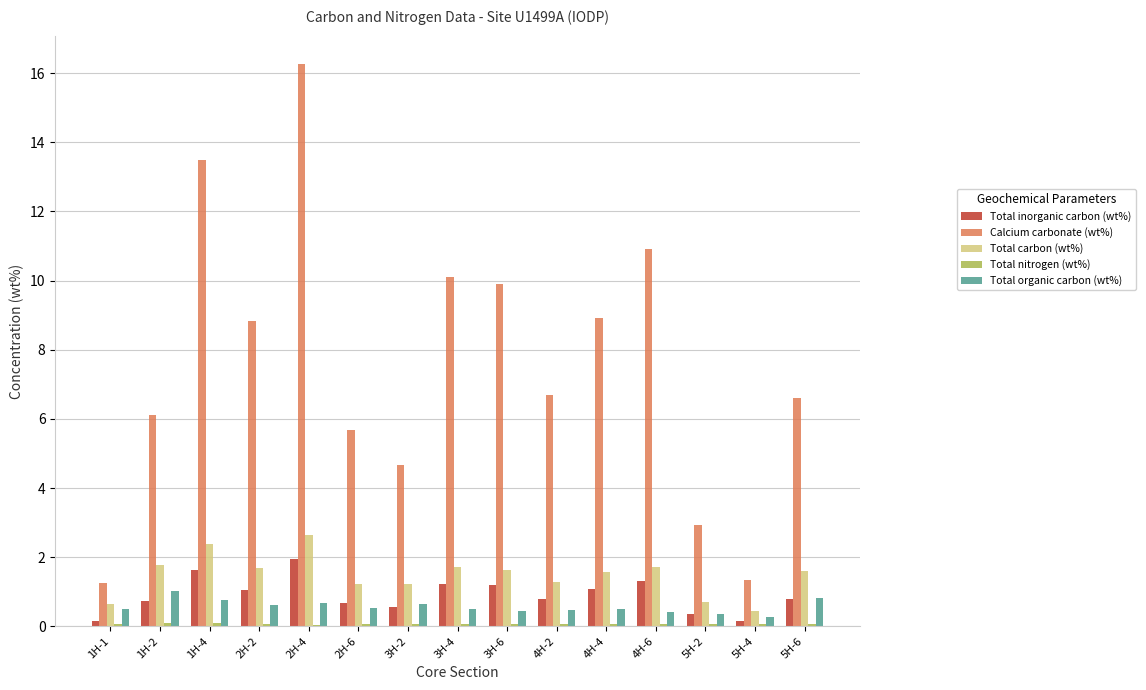

What is the greatest value displayed?

16.3